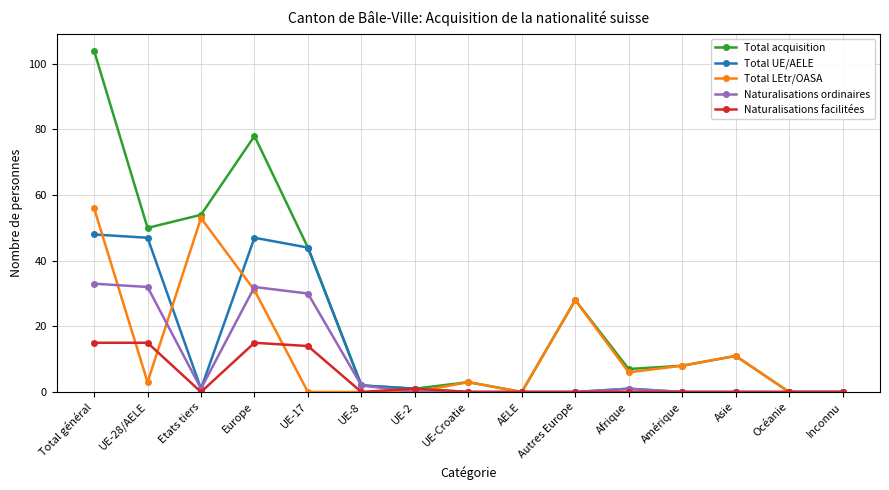

How many categories are shown in the chart?

15